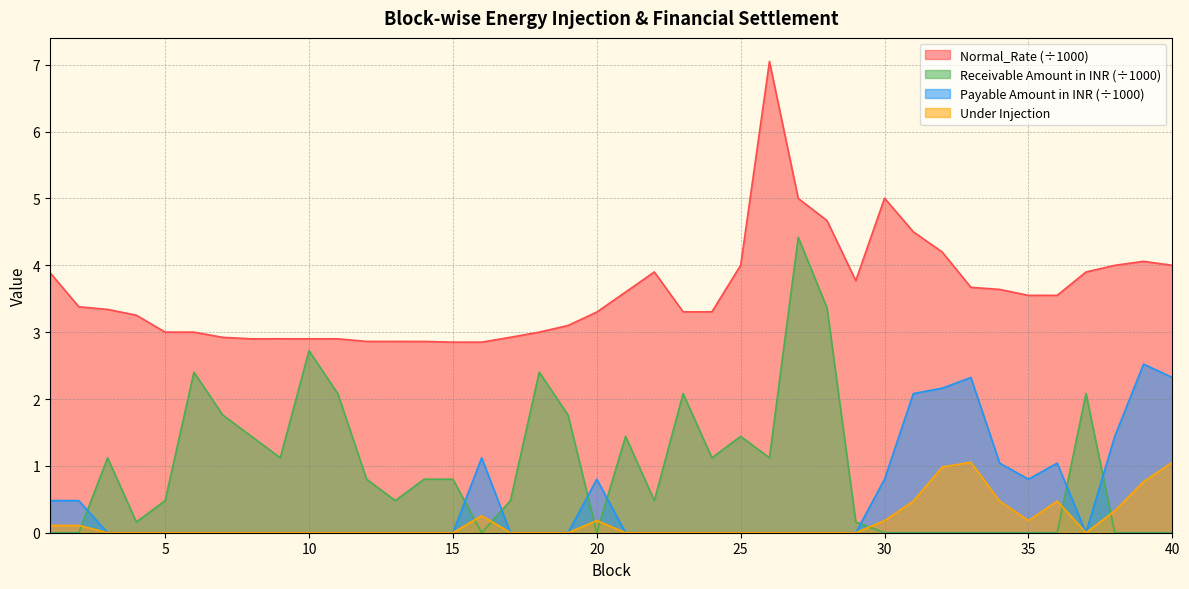

What is the sum of the Normal_Rate values at 11 and 30?

7.9